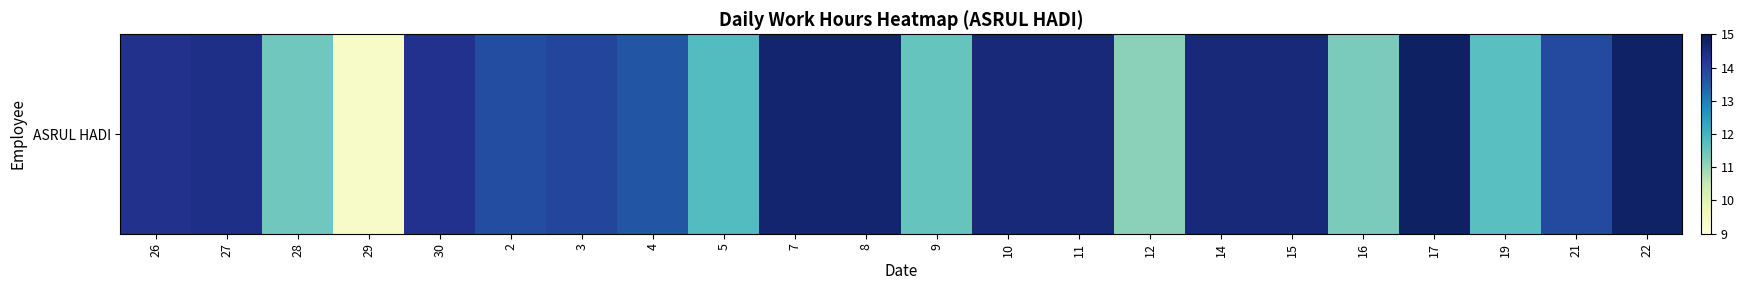

Rank the categories by value from lowest to highest.

29, 12, 16, 28, 9, 19, 5, 4, 2, 21, 3, 30, 26, 27, 14, 10, 11, 15, 7, 8, 22, 17